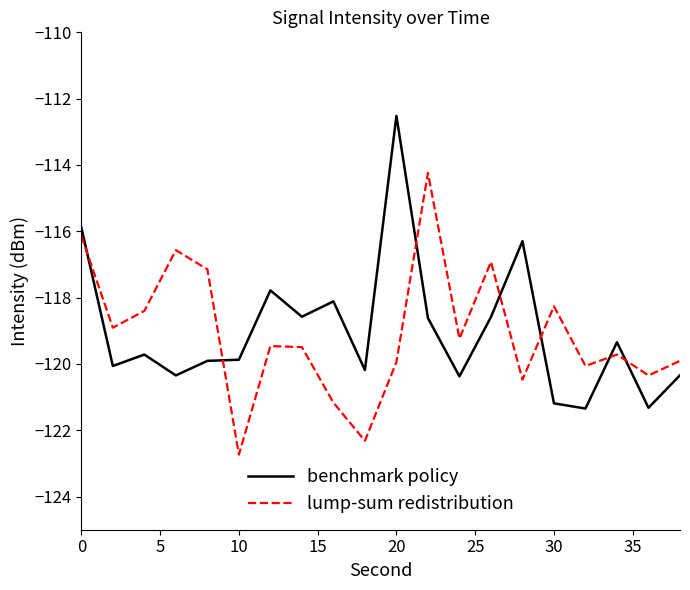

Rank the series by their maximum value, from lowest to highest.

lump-sum redistribution, benchmark policy